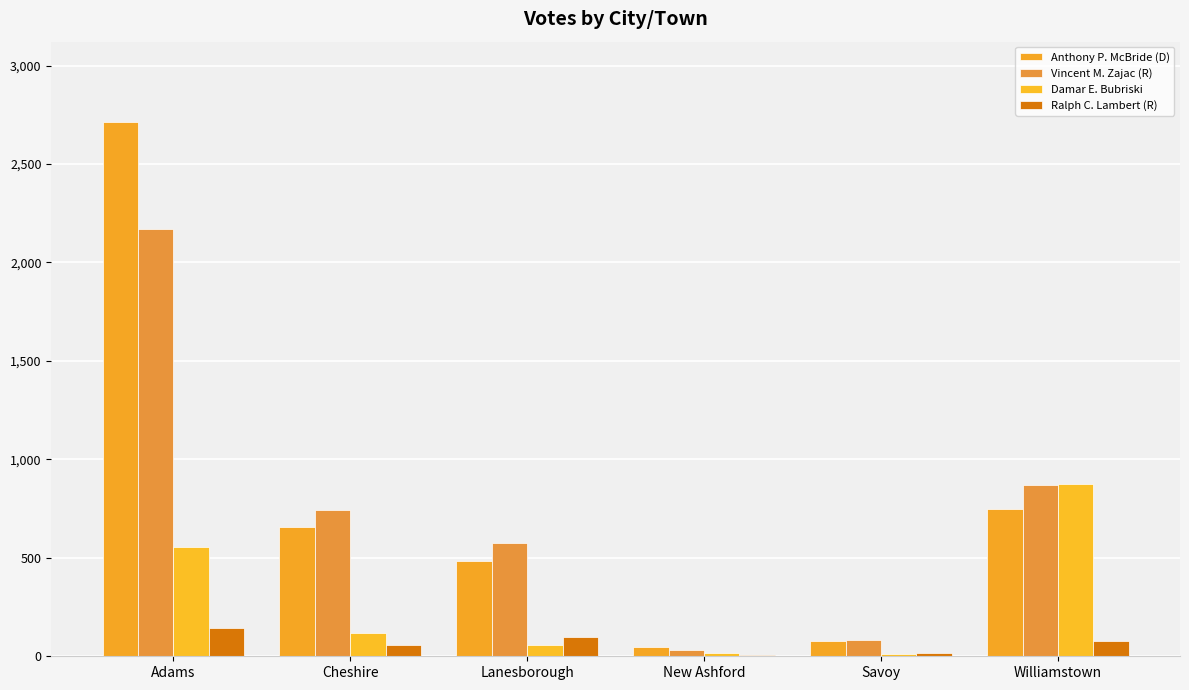

At Adams, list the series in order from largest to smallest.

Anthony P. McBride (D), Vincent M. Zajac (R), Damar E. Bubriski, Ralph C. Lambert (R)